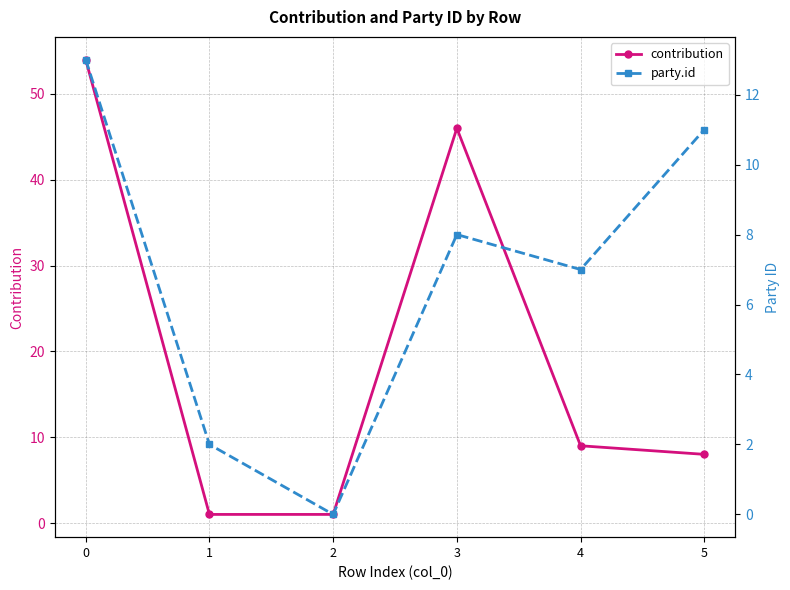

What is the spread (max minus min) of values at 5?

3